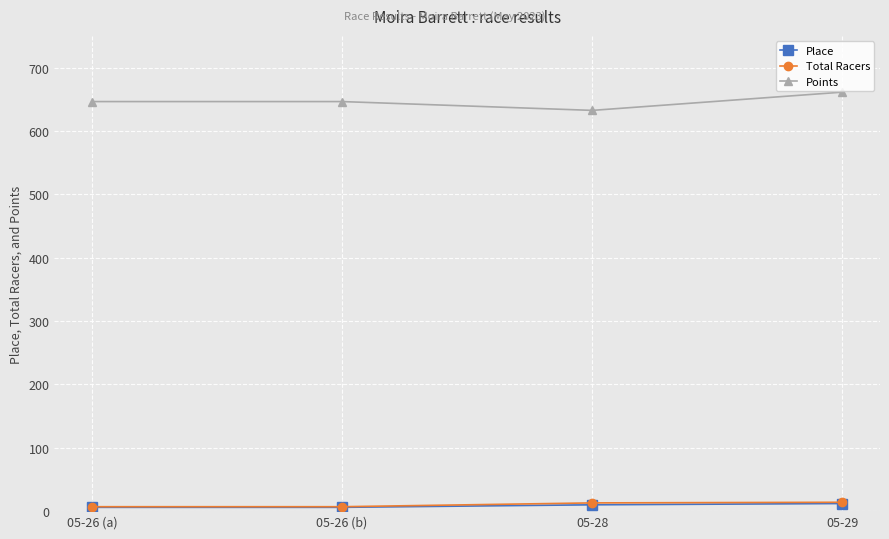

What is the difference between the Points values at 05-28 and 05-26 (a)?

13.9